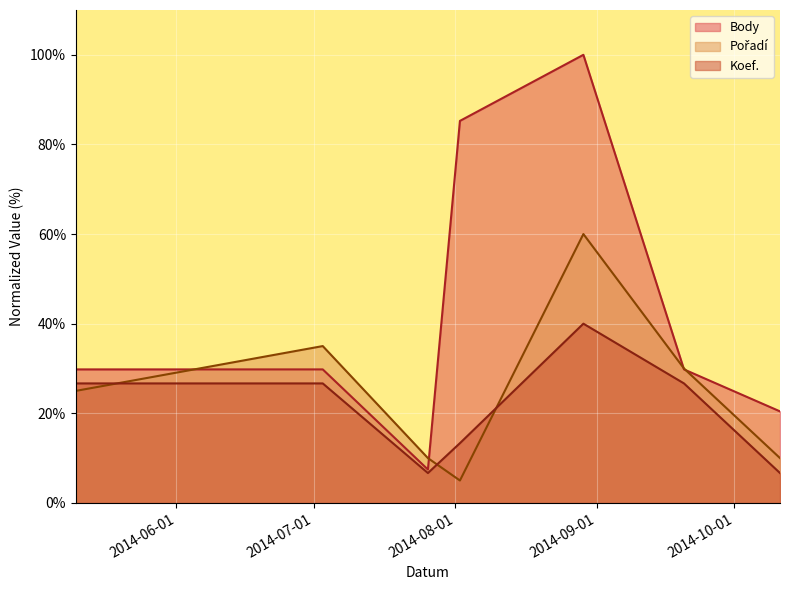

What is the value of the Pořadí point at the 1st from the left?

25.0